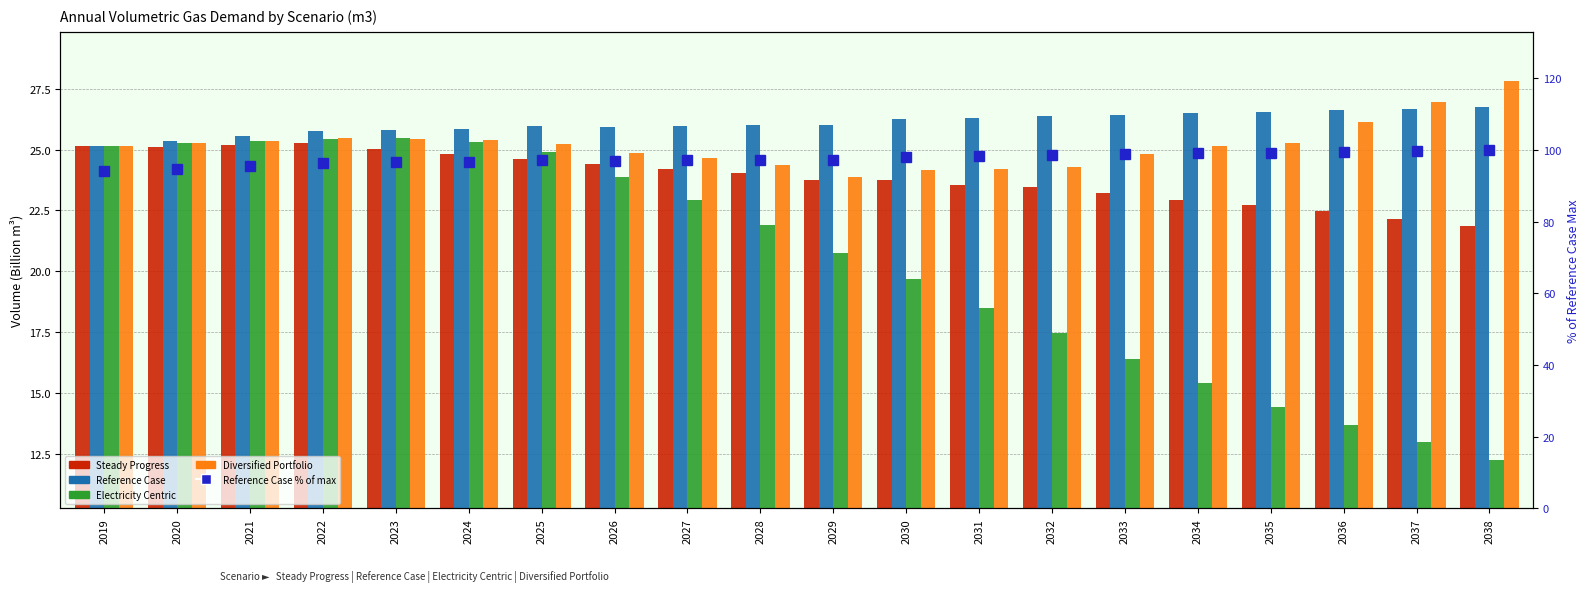

Which series has the largest total across all categories?

Reference Case % of max